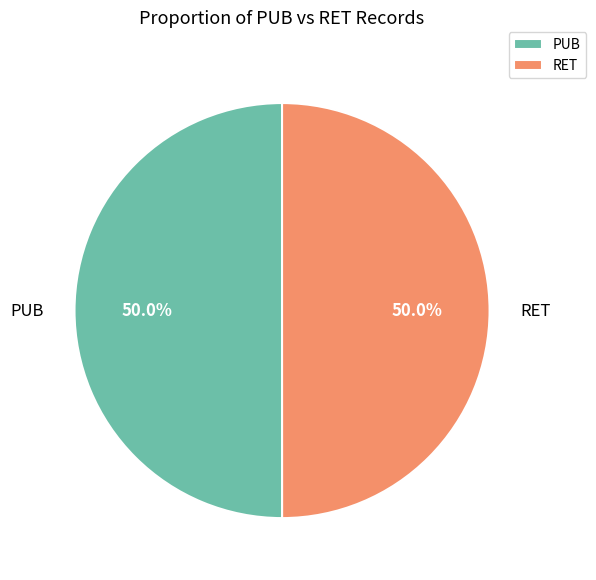

Approximately how many times larger is the value at PUB compared to RET?

1.0